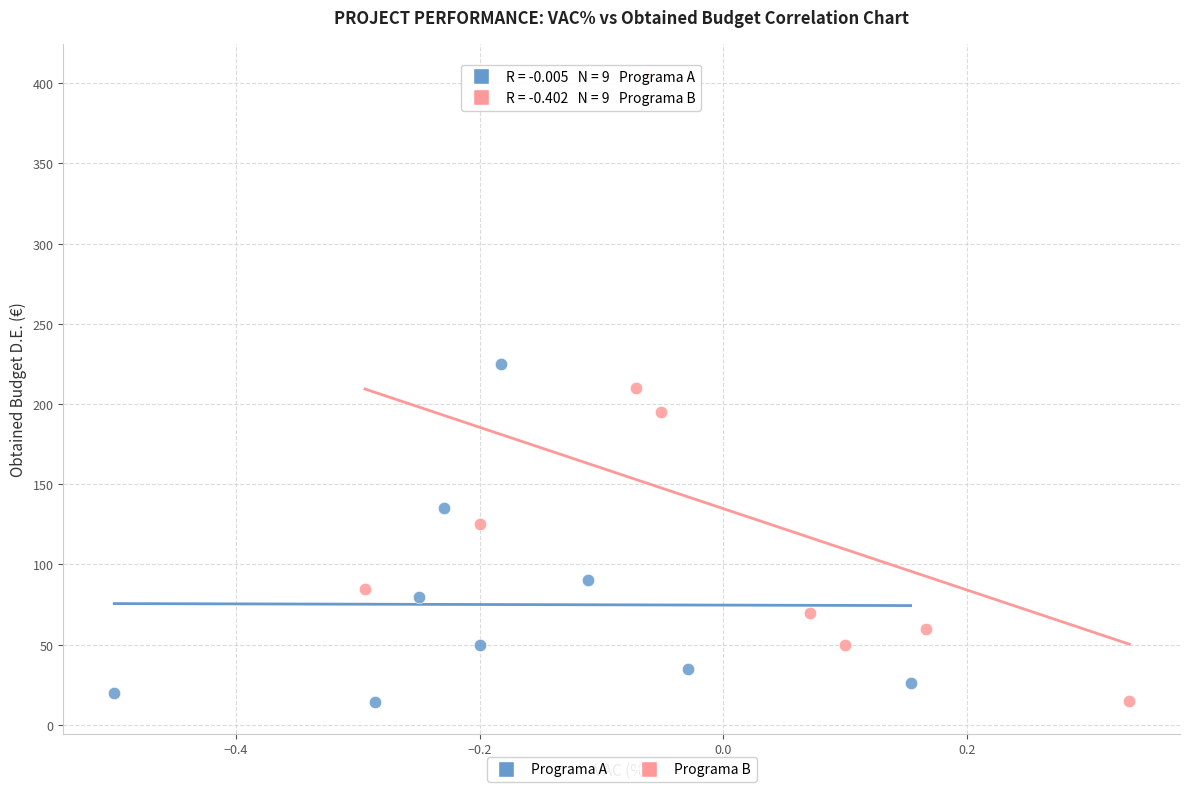

Which series contains the highest Y value?

Programa B